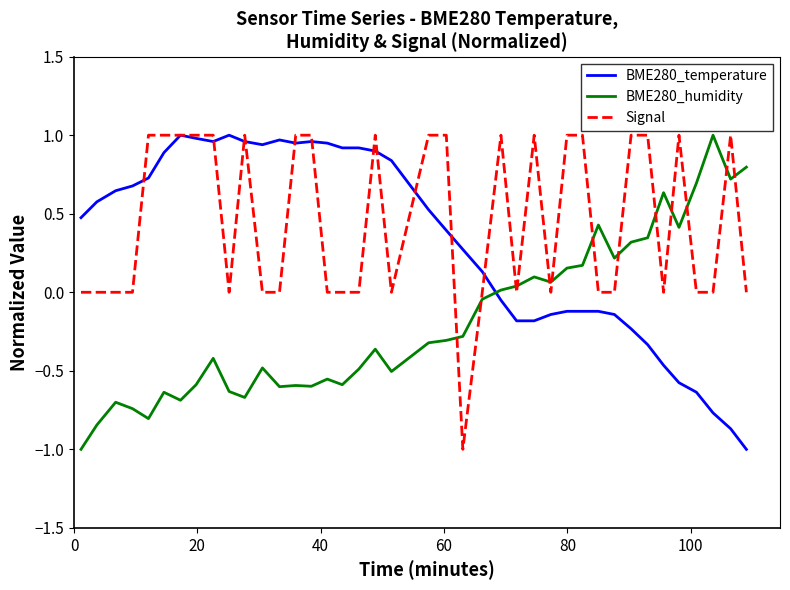

What is the minimum value shown in the chart?

-1.0